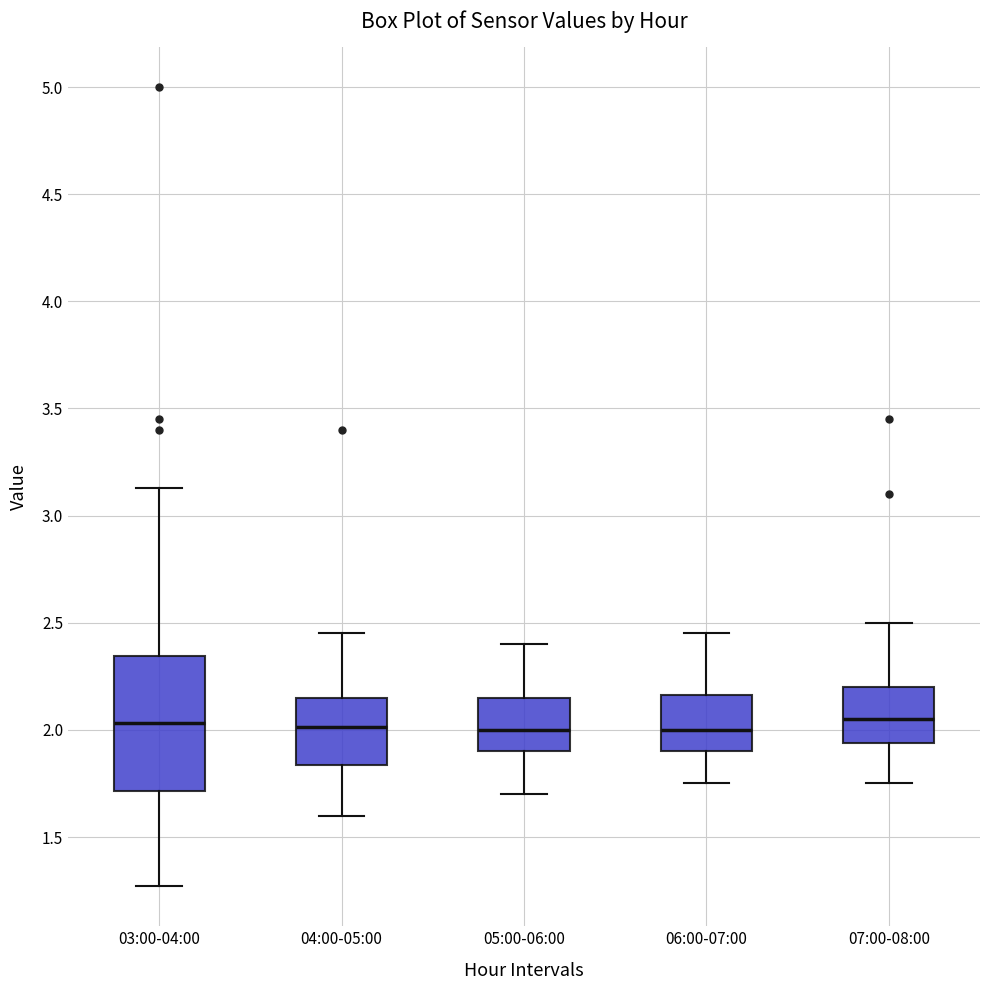

Where does the upper whisker of the box for 03:00-04:00 end on the y-axis? The values are not printed on the chart, so give them approximately, as read against the axis.

3.15